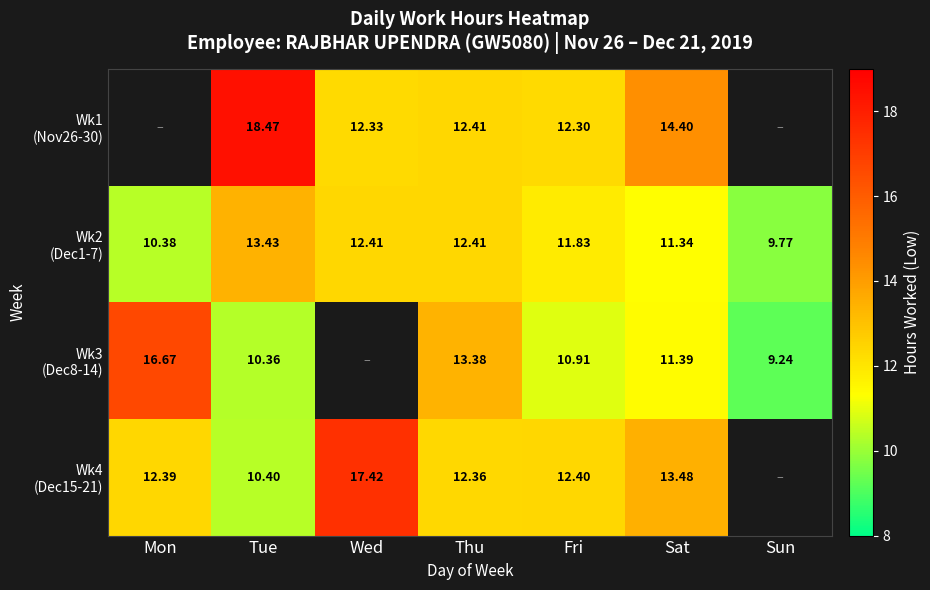

What is the sum of the Wk4 (Dec15-21) values at Sat and Wed?

30.9